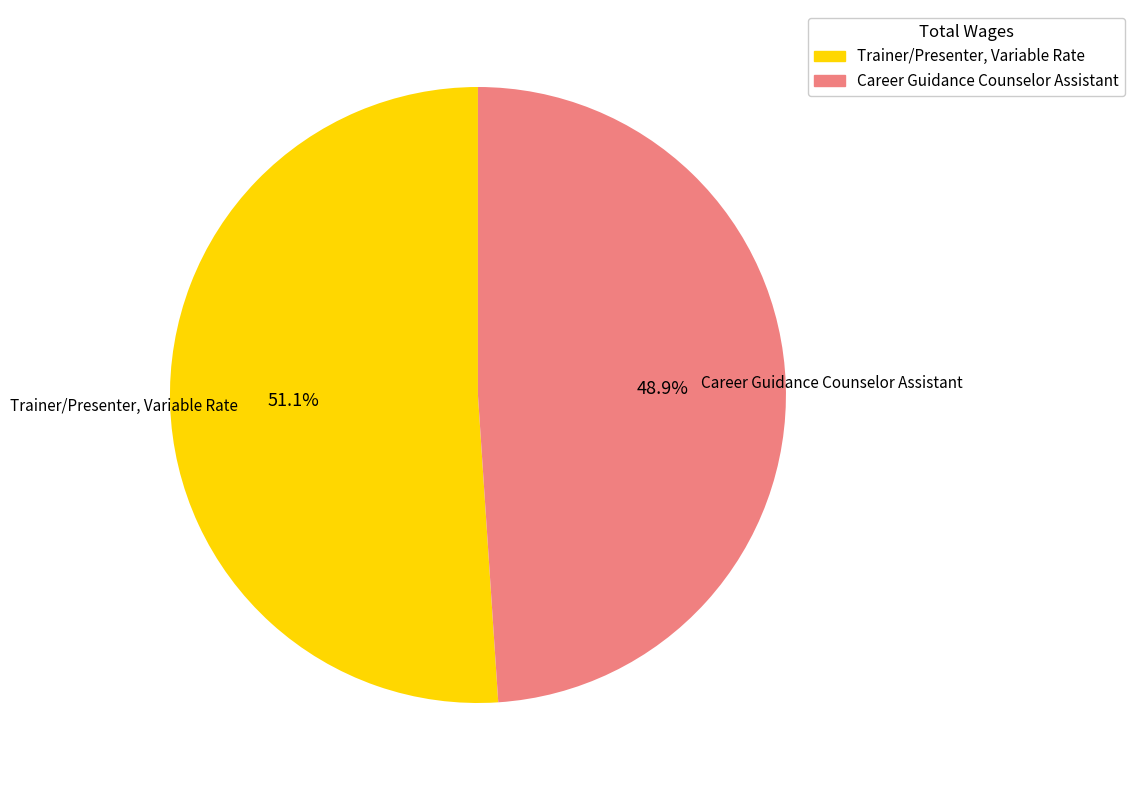

True or false: Career Guidance Counselor Assistant accounts for 37% of the total.

False